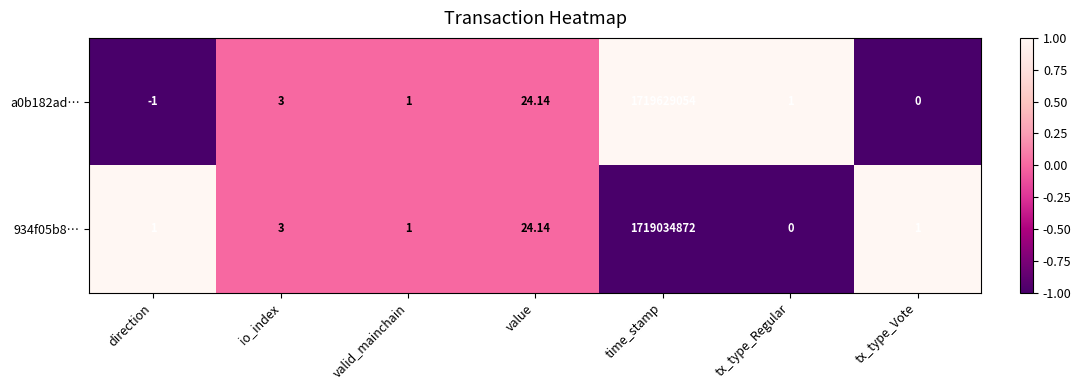

Which label corresponds to the largest value in the chart?

time_stamp